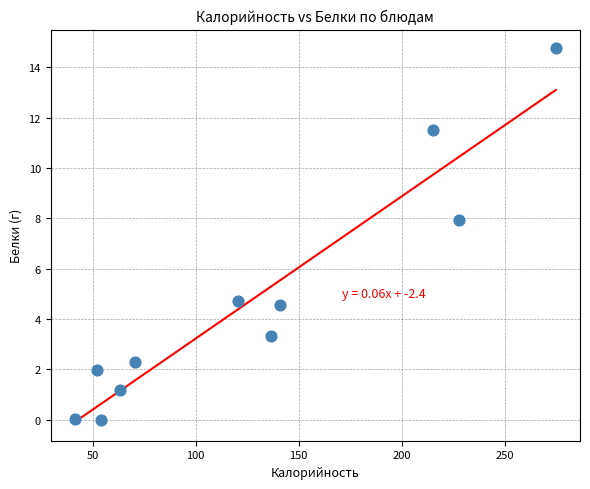

What is the average Y value?

4.7